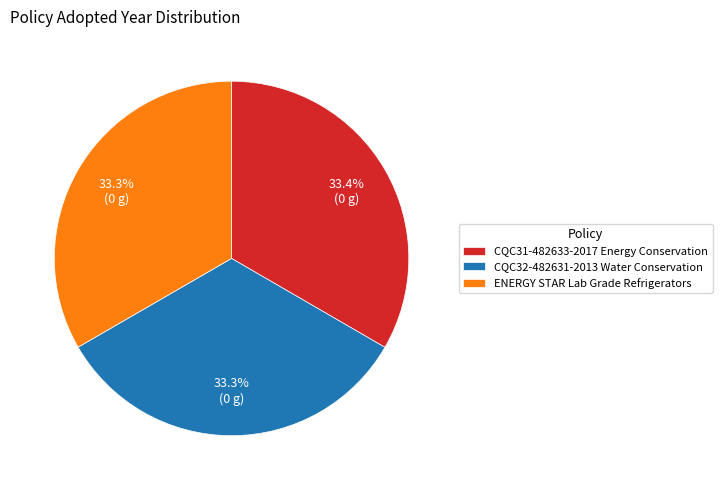

Does CQC32-482631-2013 Water Conservation represent more than half of the total?

No